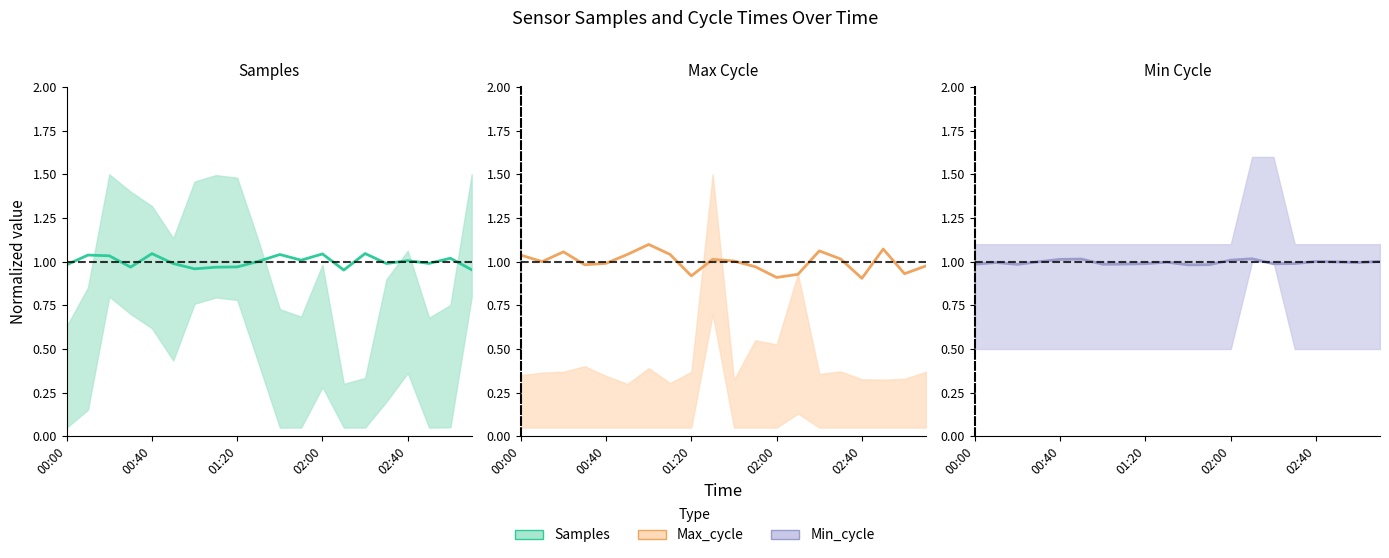

True or false: Samples (center) has a value of 1.7 at 18.

False